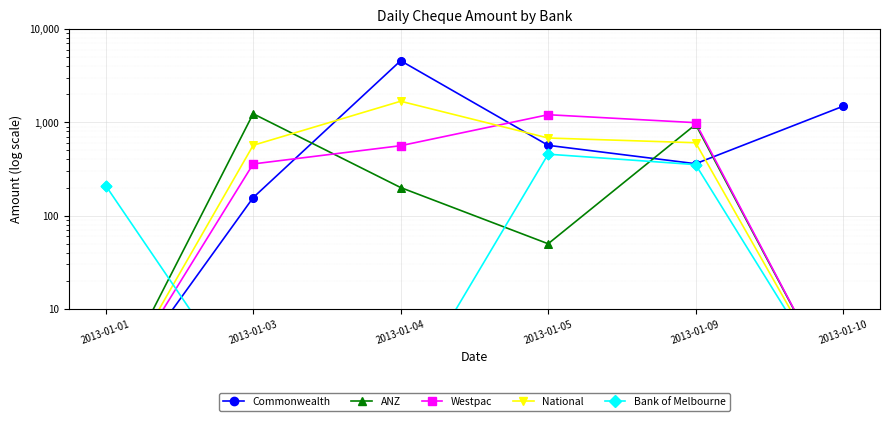

Which series has the largest Y range (max minus min)?

Commonwealth